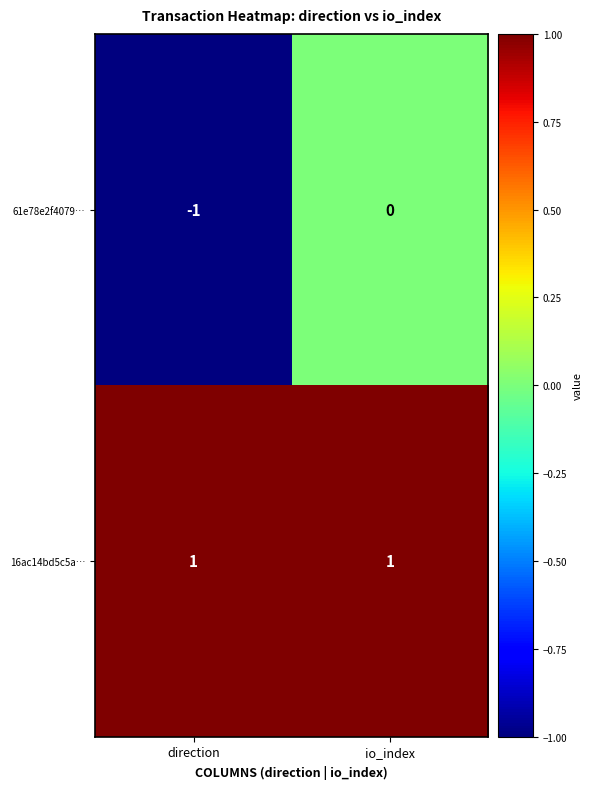

Is the value of 61e78e2f4079… at direction greater than the value of 16ac14bd5c5a… at direction?

No